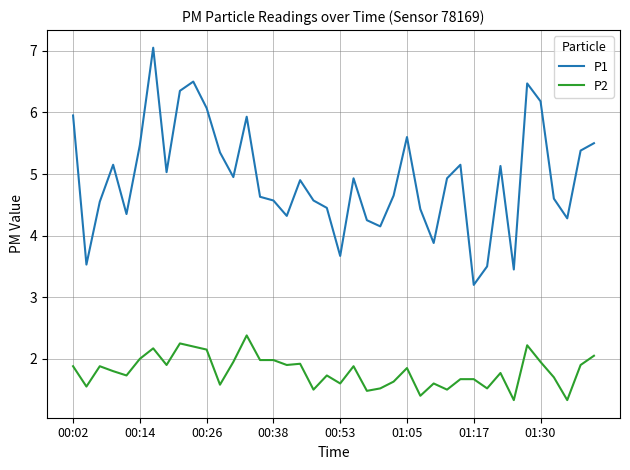

How many series are shown in this chart?

2